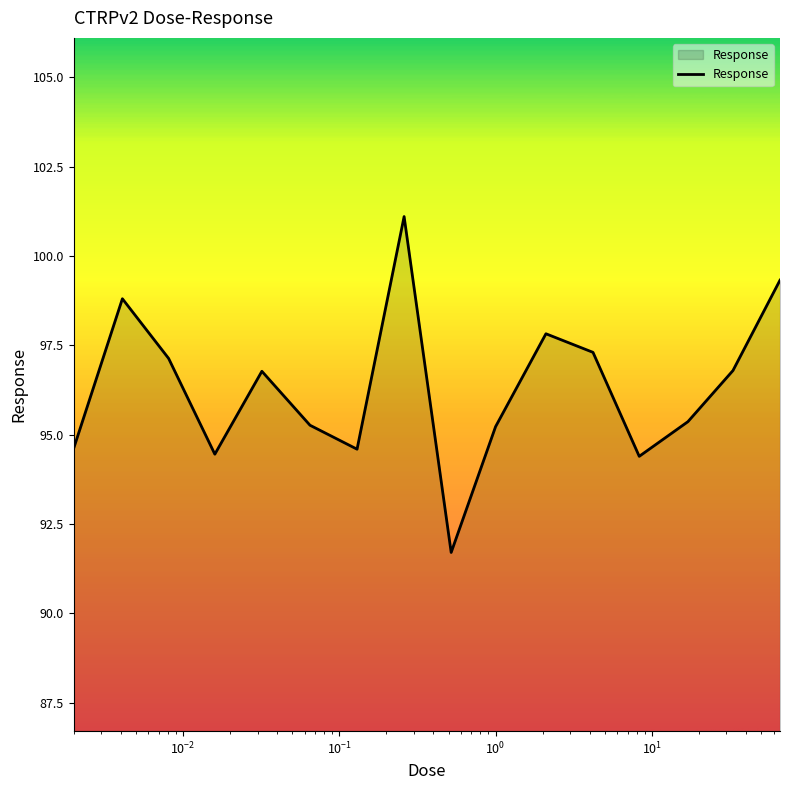

What is the maximum value shown in the chart?

101.1